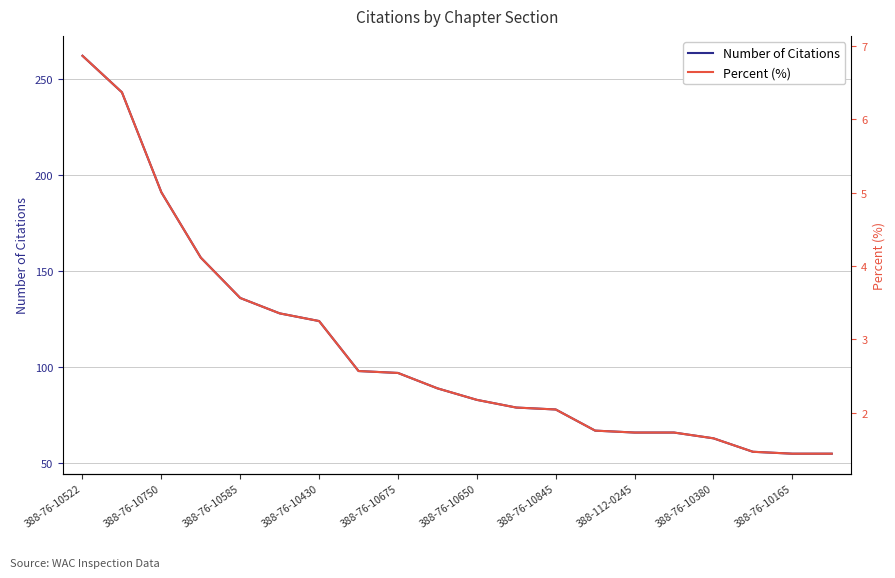

At 17, list the series in order from largest to smallest.

Number of Citations, Percent (%)